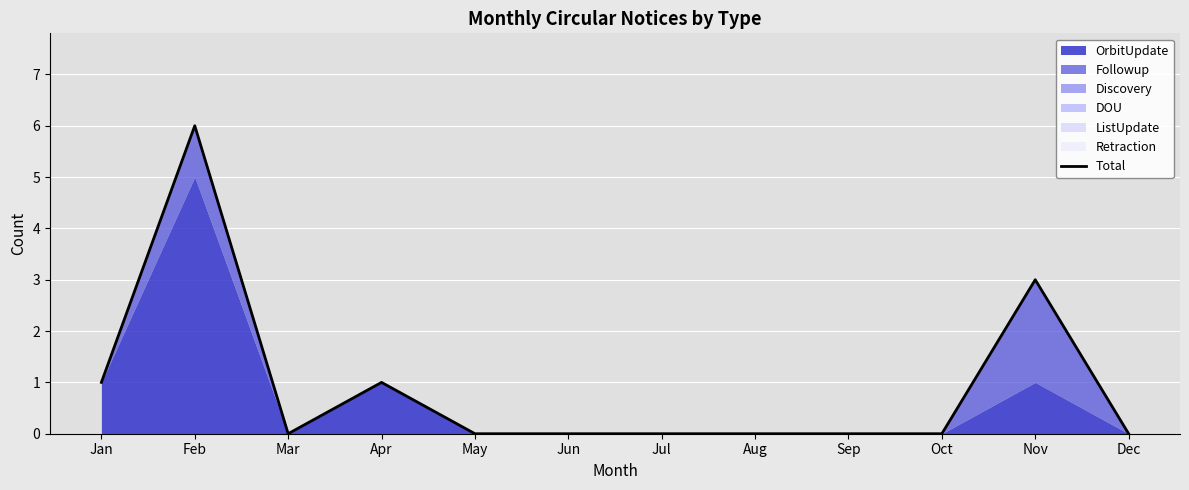

Which has a higher value, Mar or Dec?

Mar